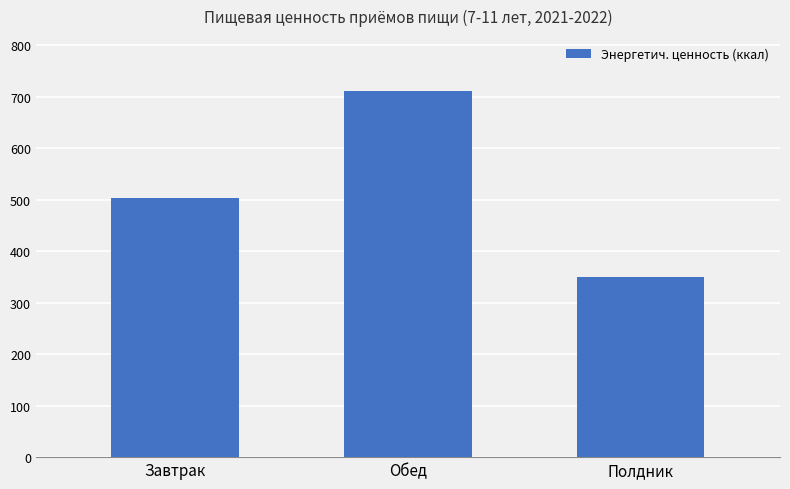

Which label corresponds to the largest value in the chart?

Обед